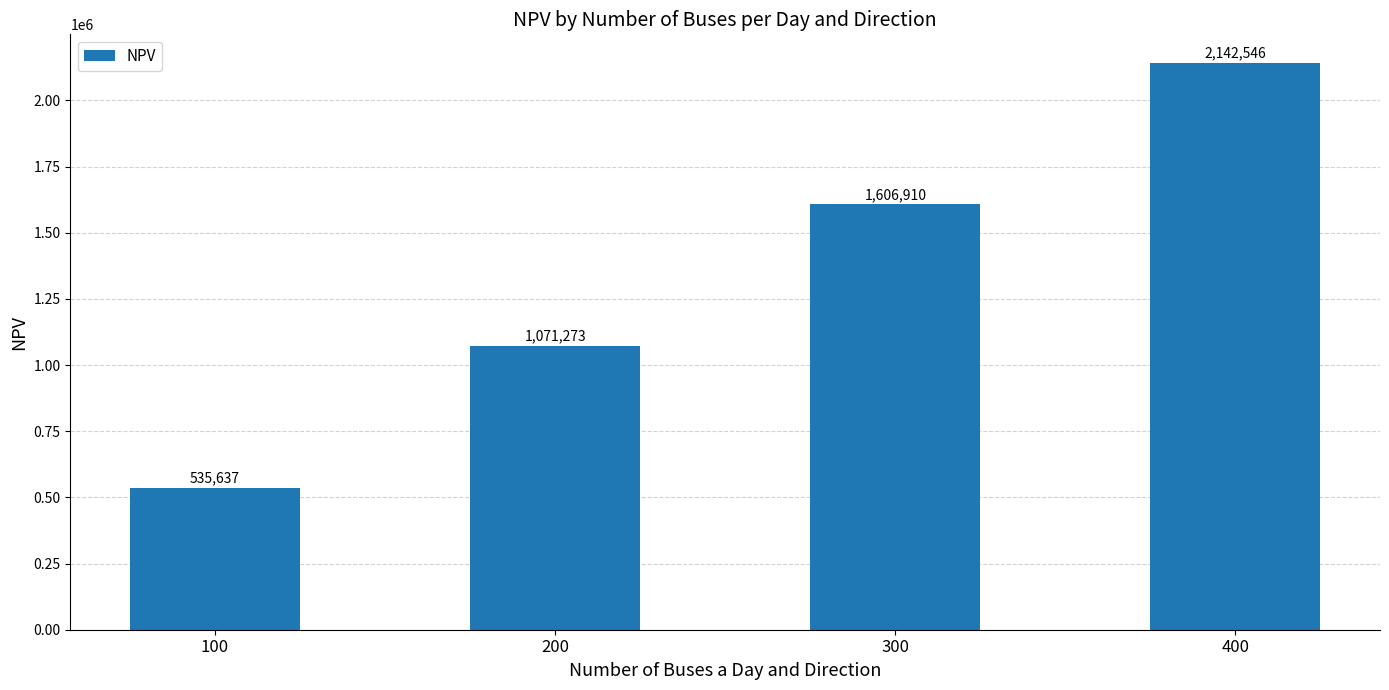

Where does the data first go above 1606909?

300